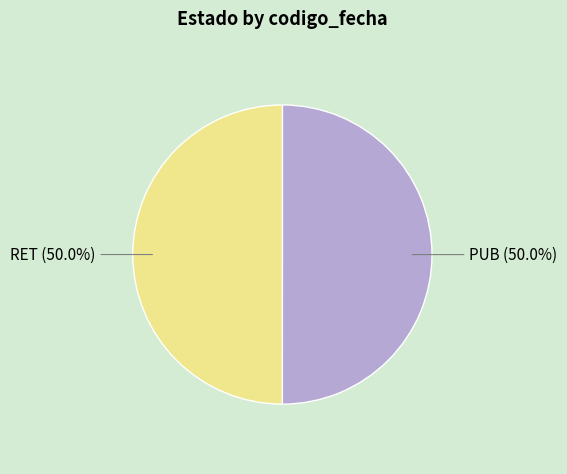

How many slices are in this pie chart?

2